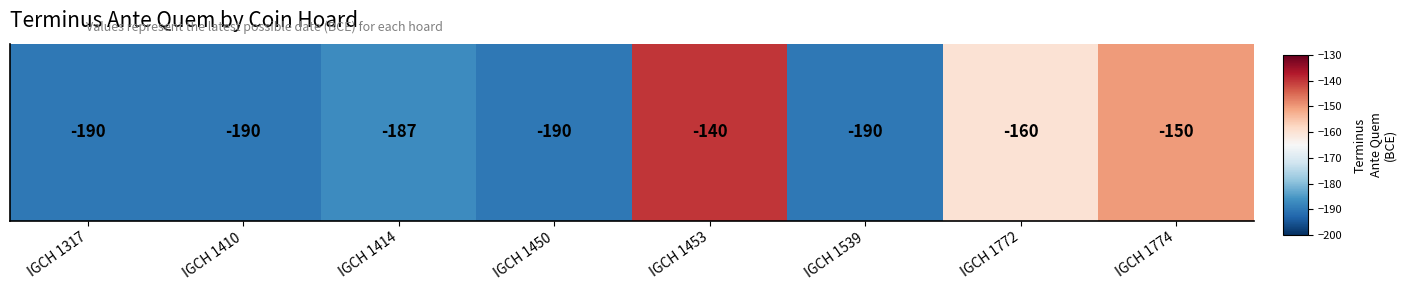

Reading left to right, list all the values displayed in this chart.

IGCH 1317=-190	IGCH 1410=-190	IGCH 1414=-187	IGCH 1450=-190	IGCH 1453=-140	IGCH 1539=-190	IGCH 1772=-160	IGCH 1774=-150